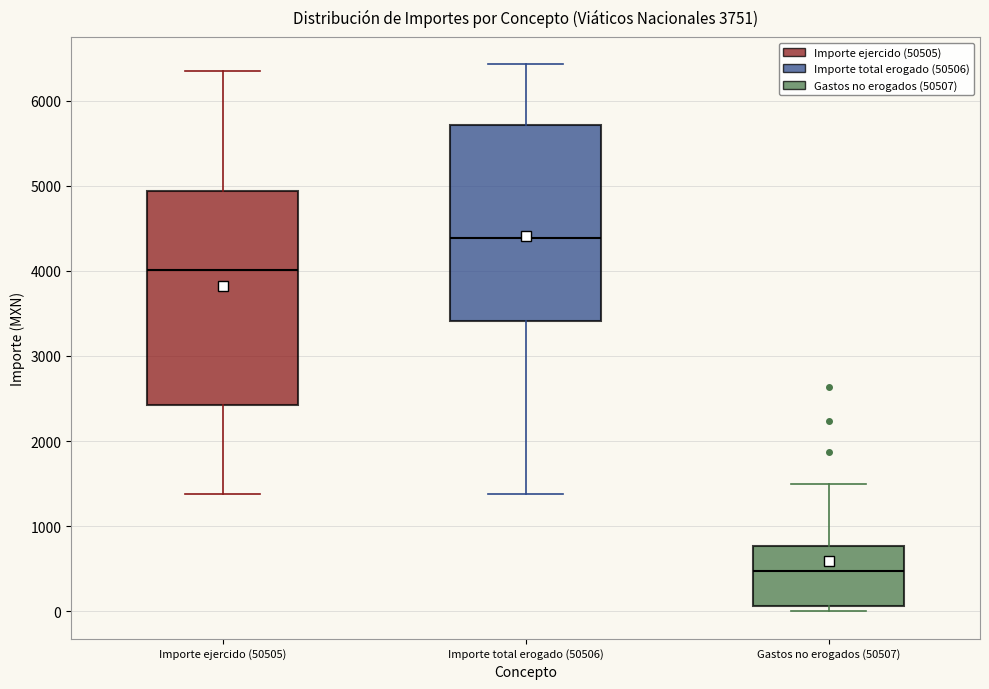

Which box has the highest median line?

Importe total erogado (50506)